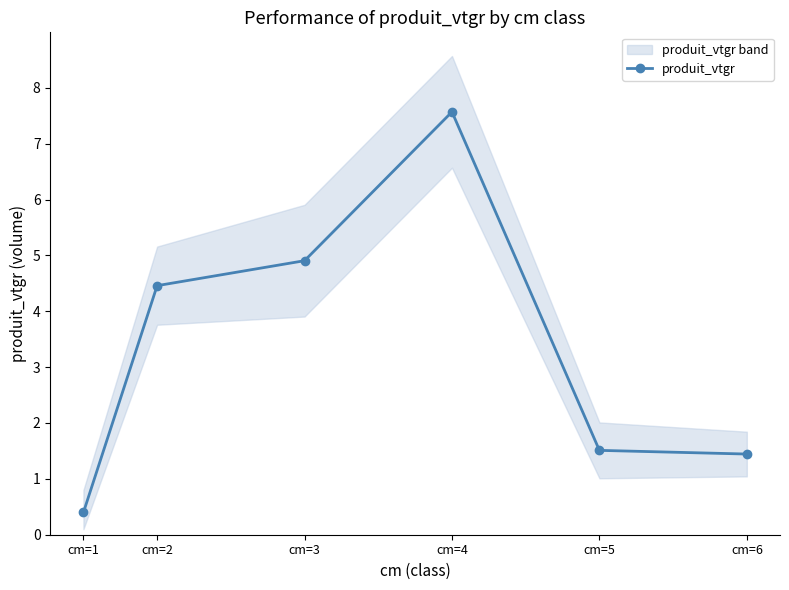

What is the smallest value displayed?

0.4